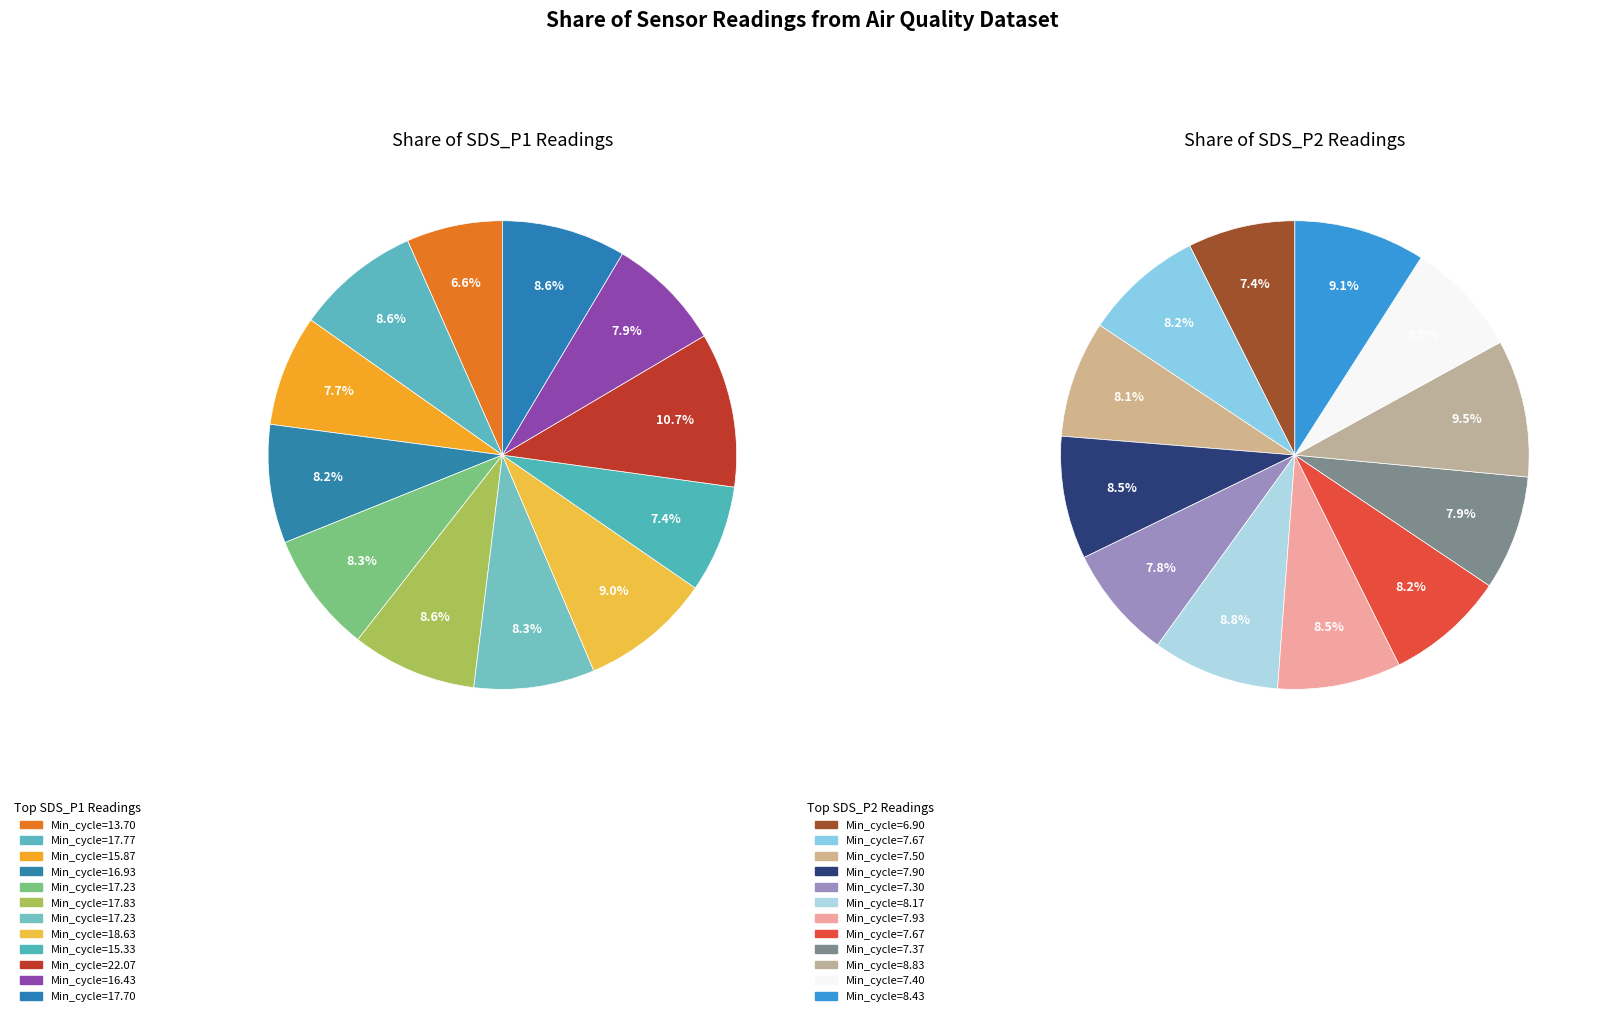

To the nearest percent, what is the combined percentage of 4 and 7?

16%